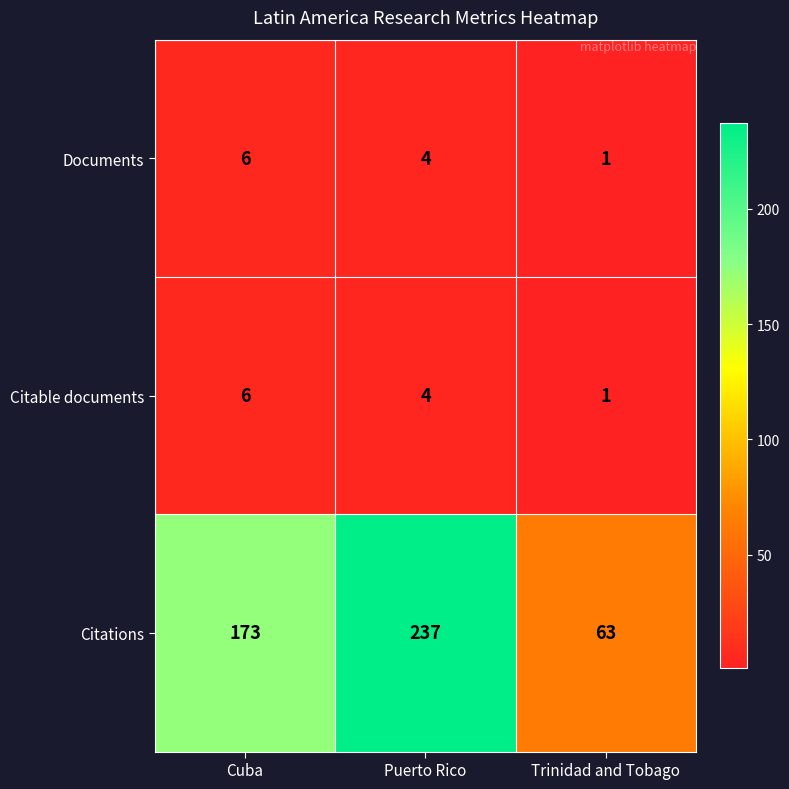

Reading left to right, extract all data points from this chart.

Documents: 6	4	1
Citable documents: 6	4	1
Citations: 173	237	63